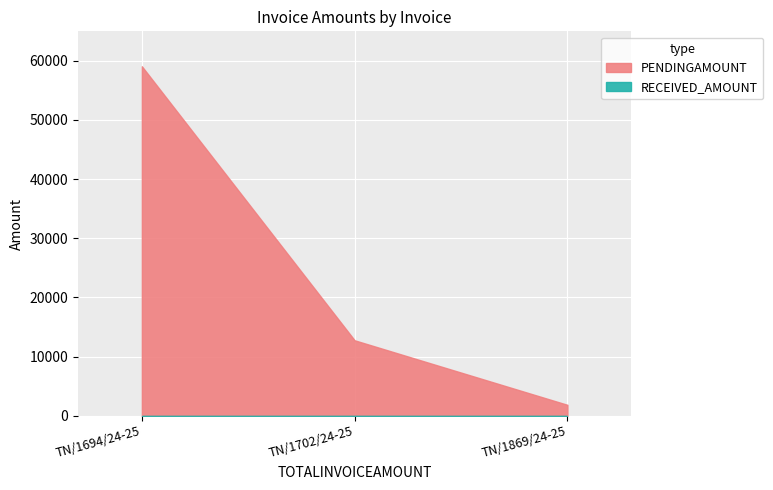

What is the change in value from TN/1694/24-25 to TN/1702/24-25?

-46321